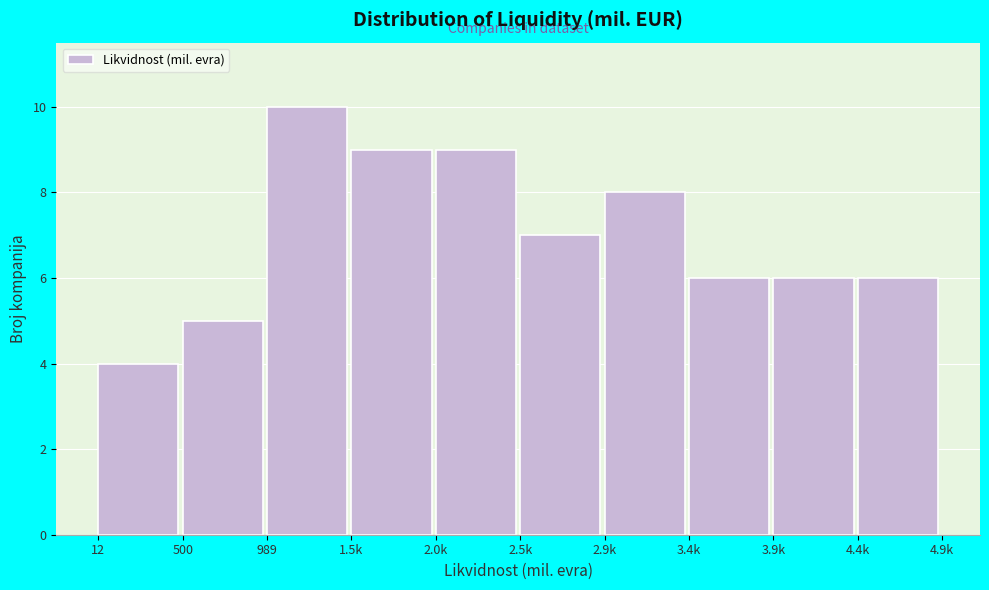

Reading left to right, list all the values displayed in this chart.

4	5	10	9	9	7	8	6	6	6